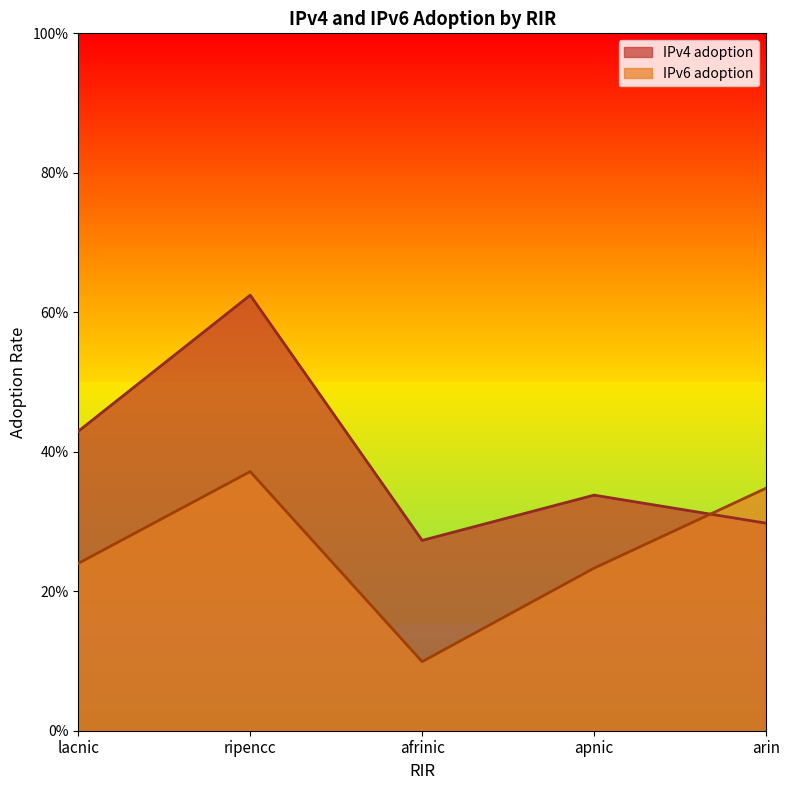

How many lines are shown in the chart?

2